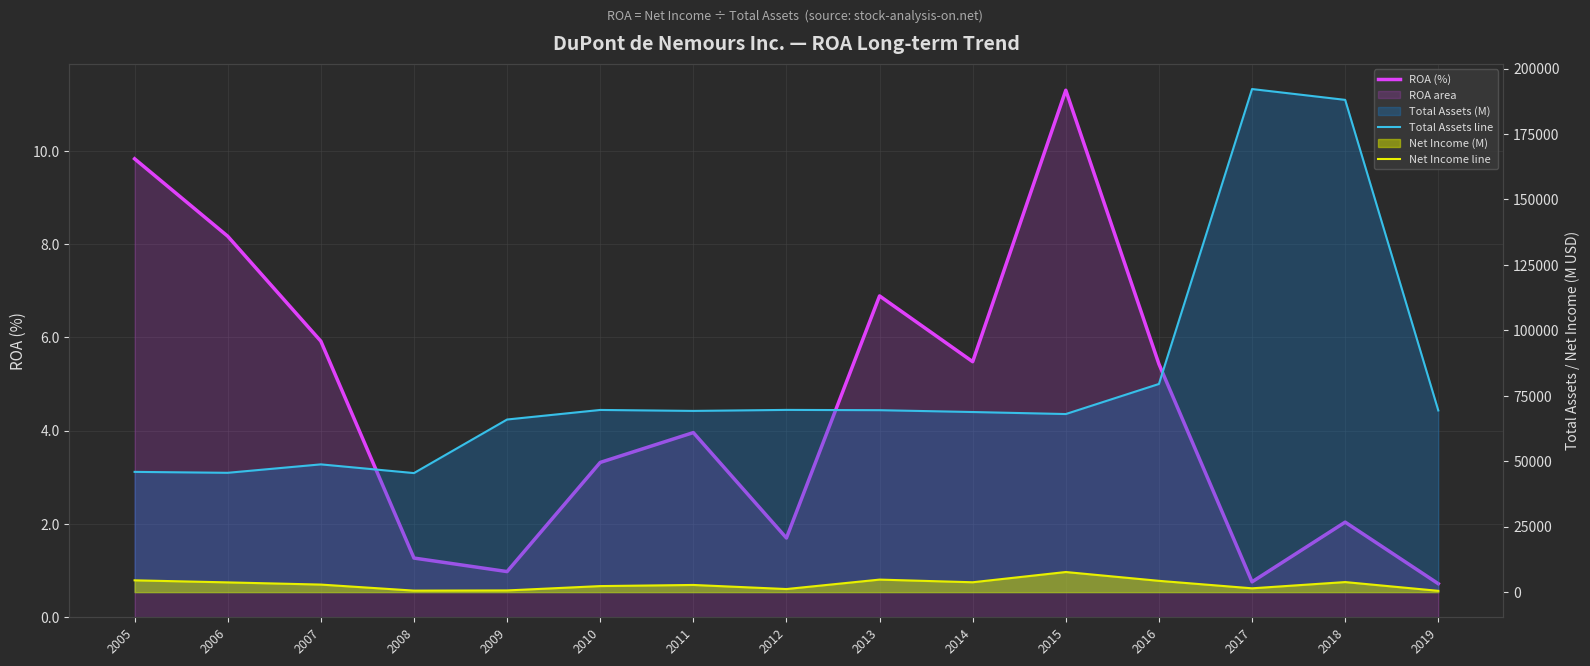

At how many categories does at least one series exceed 165375?

2